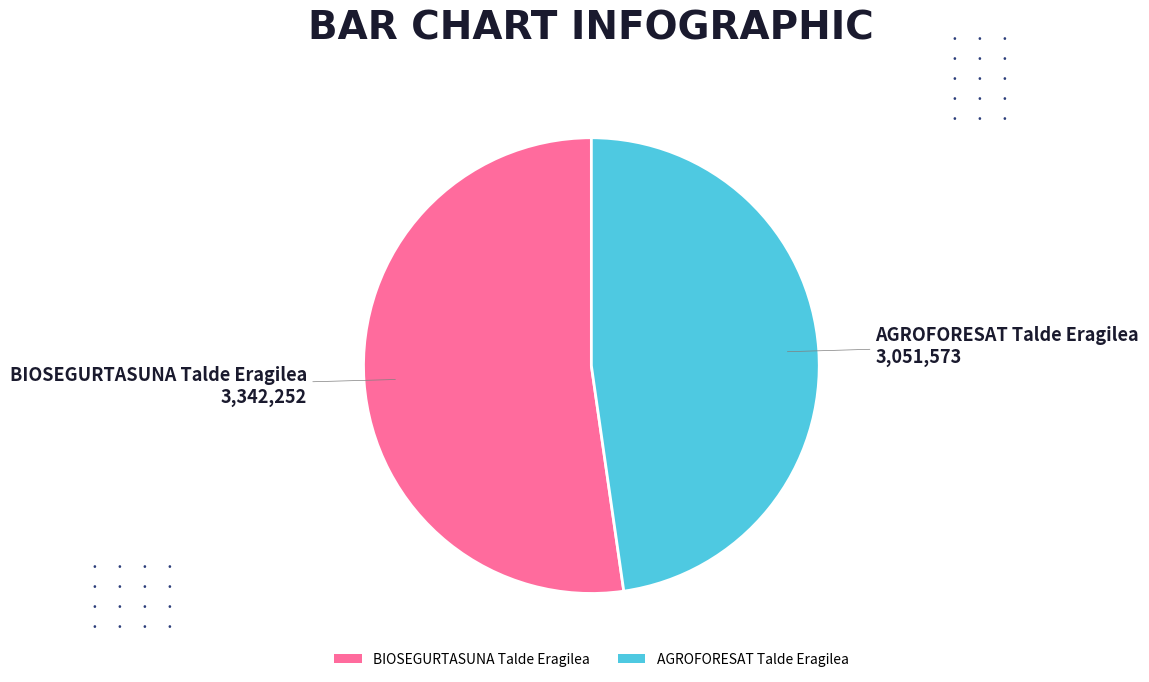

Rank the categories by value from highest to lowest.

BIOSEGURTASUNA Talde Eragilea, AGROFORESAT Talde Eragilea